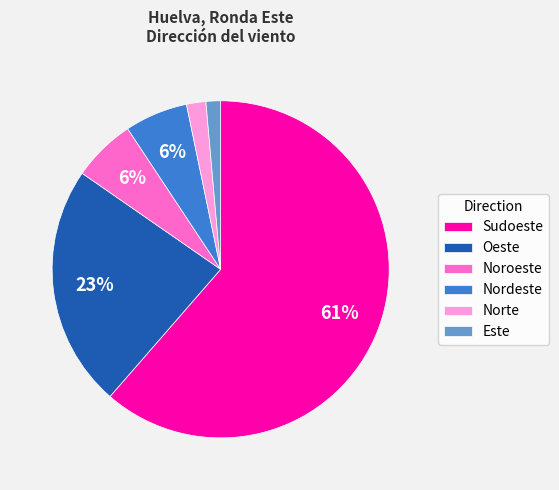

Do Norte and Este together represent more than half of the pie?

No